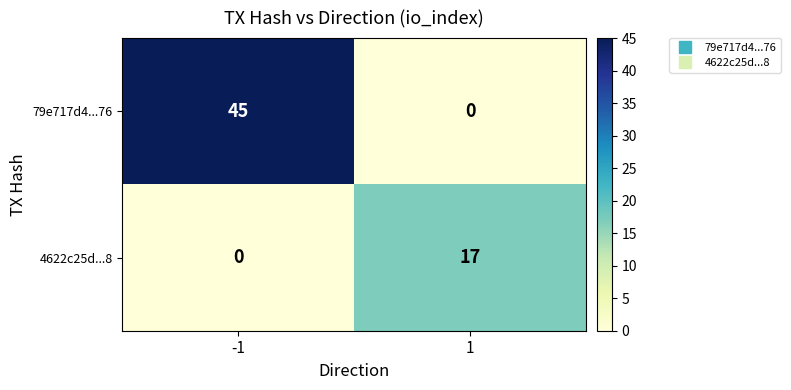

Is it true that 79e717d4...76 equals 0 at 1?

True